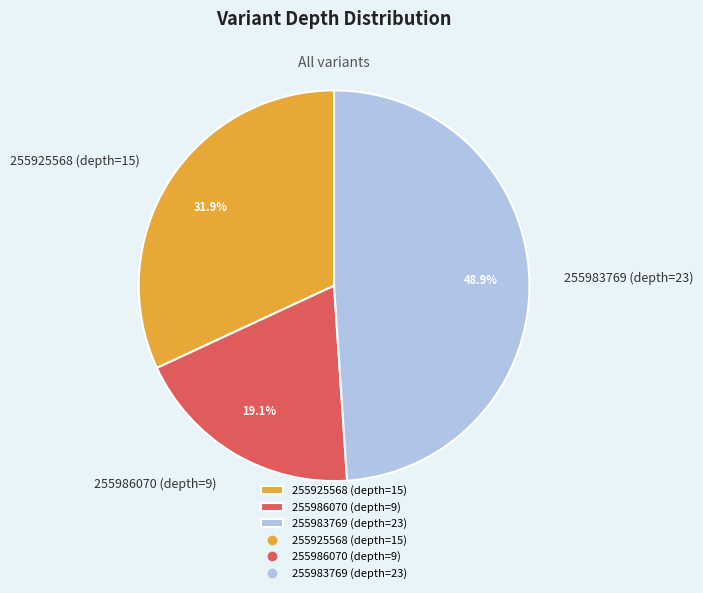

How many segments does this pie chart have?

3